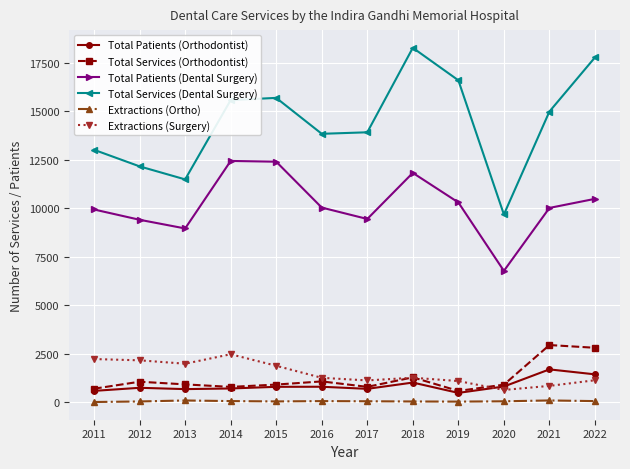

True or false: Total Services (Orthodontist) has more than 0 points higher than both neighbors.

True